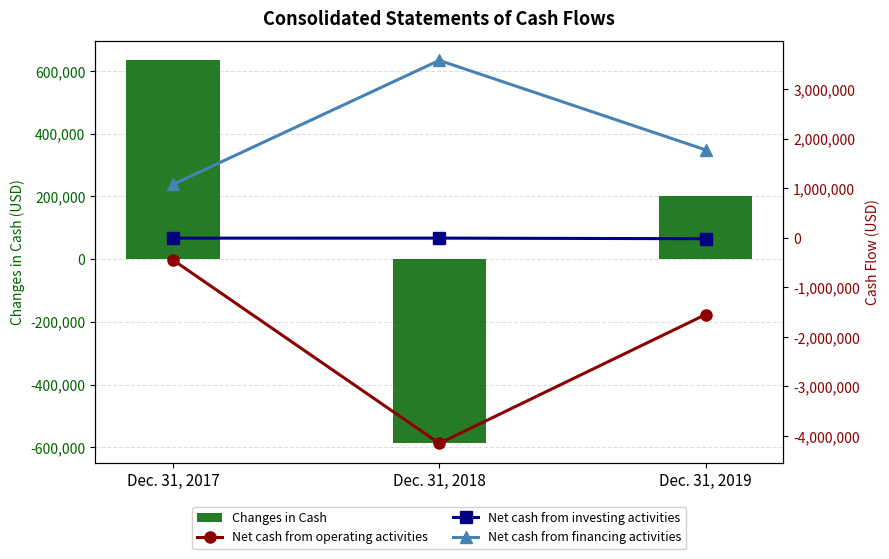

Count the number of categories in the chart.

3